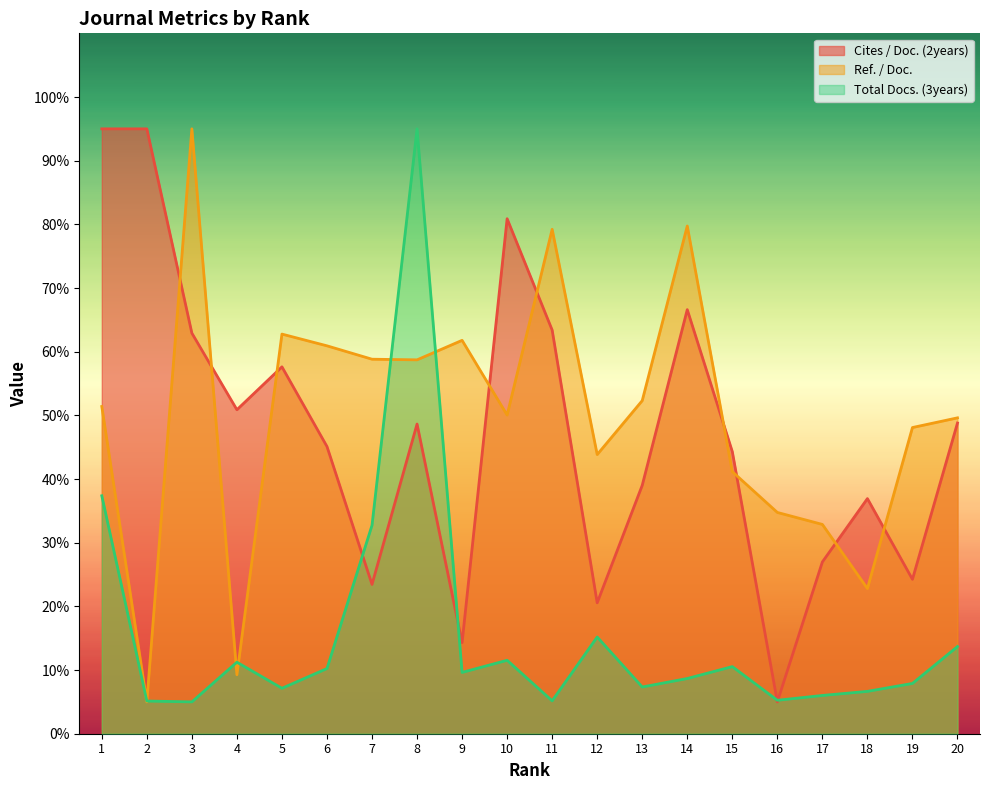

Reading left to right, what are all the values shown in this chart?

Cites / Doc. (2years): 1=95.0	2=95.0	3=62.9	4=50.9	5=57.6	6=45.1	7=23.4	8=48.6	9=14.3	10=80.9	11=63.4	12=20.6	13=39.0	14=66.6	15=44.3	16=5.0	17=27.0	18=36.9	19=24.3	20=48.8
Ref. / Doc.: 1=51.4	2=5.0	3=95.0	4=9.3	5=62.8	6=60.9	7=58.8	8=58.7	9=61.8	10=50.1	11=79.2	12=43.8	13=52.3	14=79.7	15=41.2	16=34.8	17=32.9	18=22.8	19=48.1	20=49.6
Total Docs. (3years): 1=37.4	2=5.1	3=5.0	4=11.2	5=7.1	6=10.2	7=32.7	8=95.0	9=9.6	10=11.5	11=5.2	12=15.2	13=7.3	14=8.7	15=10.5	16=5.3	17=6.0	18=6.7	19=7.9	20=13.7